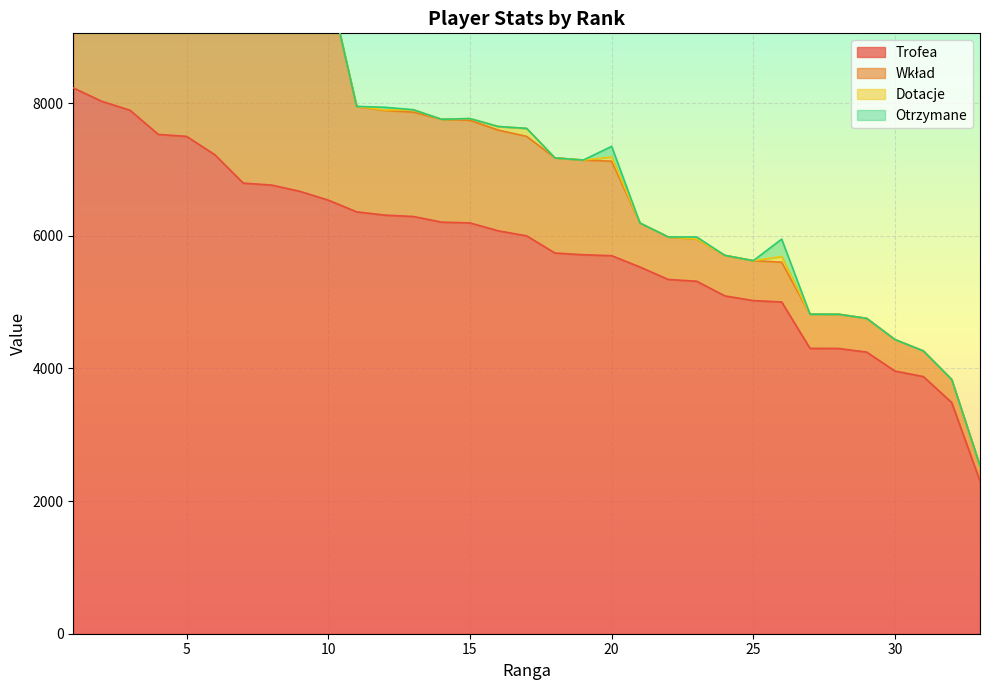

Reading left to right, extract all data points from this chart.

Trofea: 1=8231	2=8030	3=7895	4=7530	5=7500	6=7222	7=6795	8=6766	9=6671	10=6539	11=6362	12=6313	13=6292	14=6207	15=6195	16=6076	17=6000	18=5741	19=5715	20=5701	21=5530	22=5342	23=5316	24=5094	25=5024	26=5003	27=4303	28=4302	29=4247	30=3961	31=3878	32=3487	33=2302
Wkład: 1=4115	2=4015	3=3947	4=3765	5=3750	6=3611	7=3397	8=3383	9=3335	10=3269	11=1590	12=1578	13=1573	14=1551	15=1548	16=1519	17=1500	18=1435	19=1428	20=1425	21=663	22=641	23=637	24=611	25=602	26=600	27=516	28=516	29=509	30=475	31=387	32=348	33=230
Dotacje: 1=0	2=0	3=36	4=46	5=80	6=0	7=166	8=160	9=0	10=18	11=0	12=8	13=37	14=0	15=26	16=54	17=121	18=0	19=0	20=64	21=0	22=0	23=0	24=0	25=0	26=86	27=0	28=0	29=0	30=0	31=0	32=0	33=0
Otrzymane: 1=0	2=0	3=0	4=80	5=70	6=0	7=0	8=260	9=0	10=0	11=0	12=40	13=0	14=0	15=0	16=0	17=0	18=0	19=0	20=160	21=0	22=0	23=30	24=0	25=0	26=262	27=0	28=0	29=0	30=0	31=0	32=0	33=0